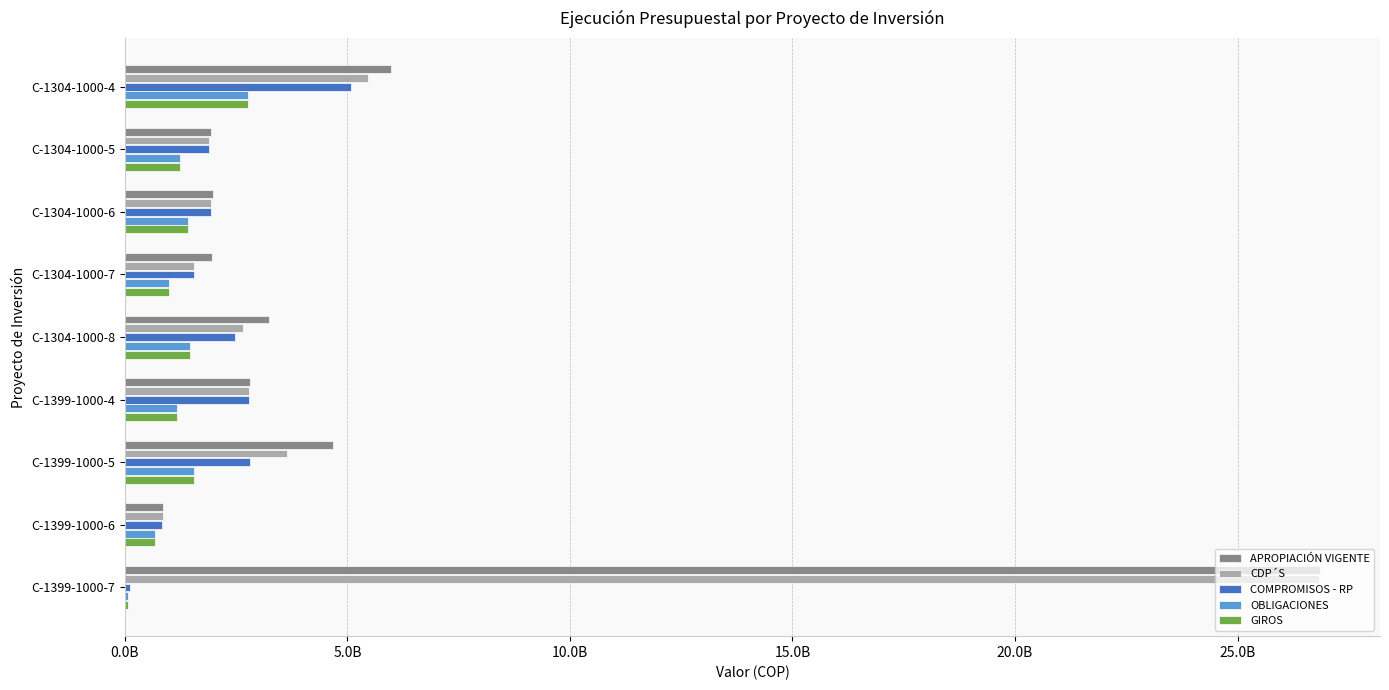

What is the minimum value for COMPROMISOS - RP?

110358334.0